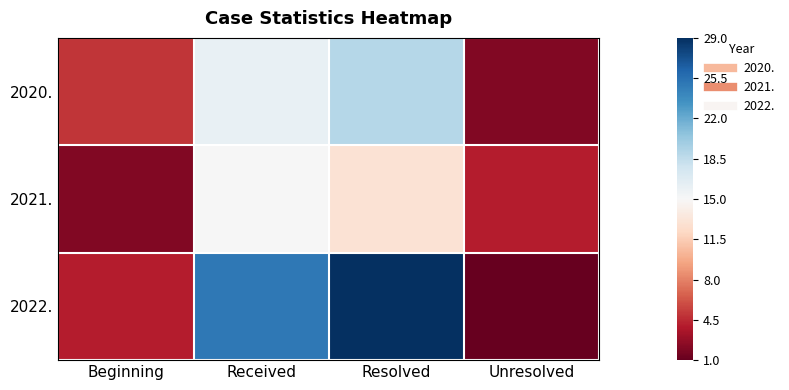

Reading left to right, extract all data points from this chart.

2020.: Beginning=5	Received=16	Resolved=19	Unresolved=2
2021.: Beginning=2	Received=15	Resolved=13	Unresolved=4
2022.: Beginning=4	Received=25	Resolved=29	Unresolved=1